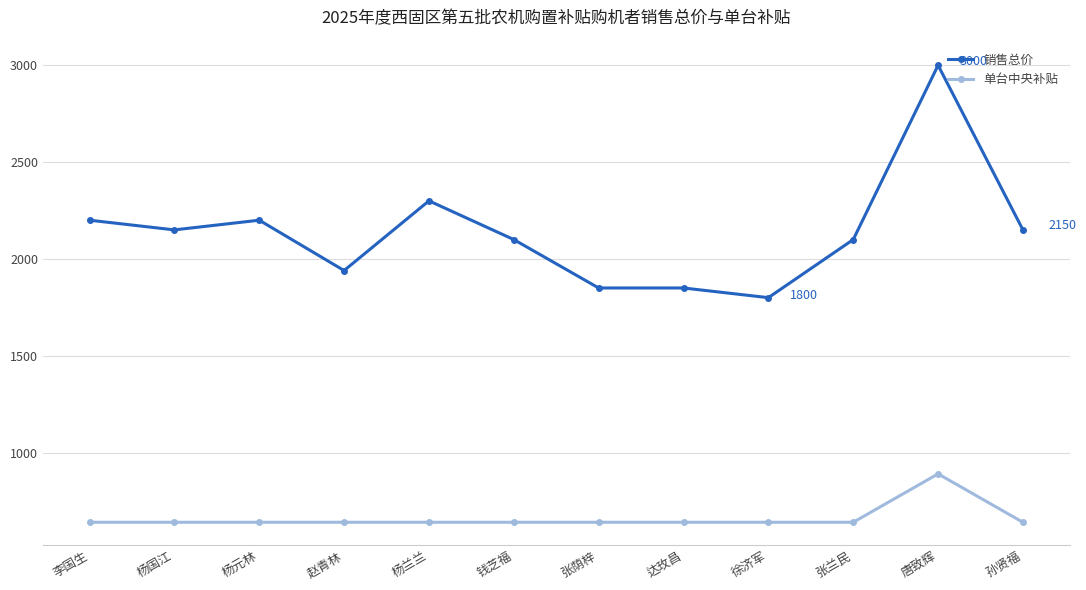

What is the difference between the highest and lowest values at 杨元林?

1560